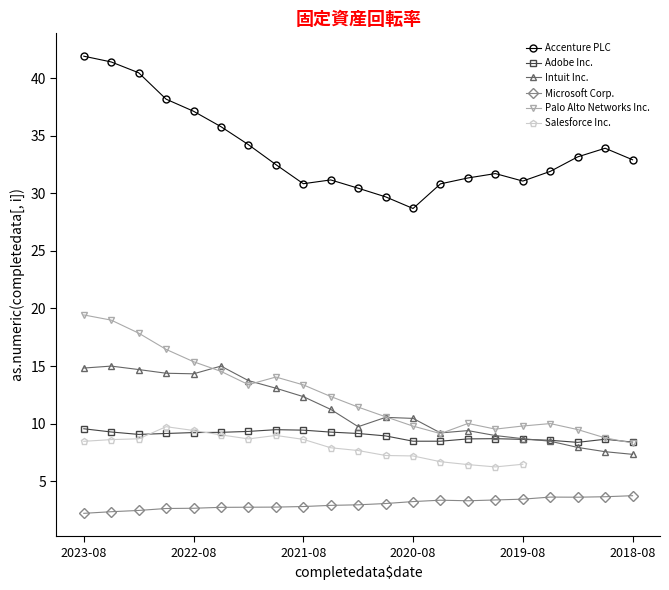

In Palo Alto Networks Inc., how many points are higher than both neighbors (excluding endpoints)?

3